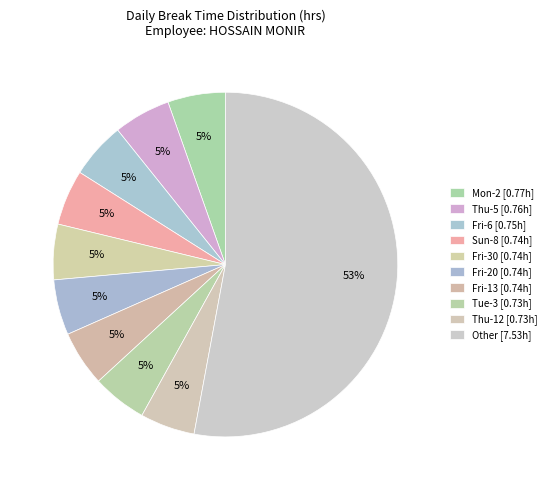

How many slices are in this pie chart?

10